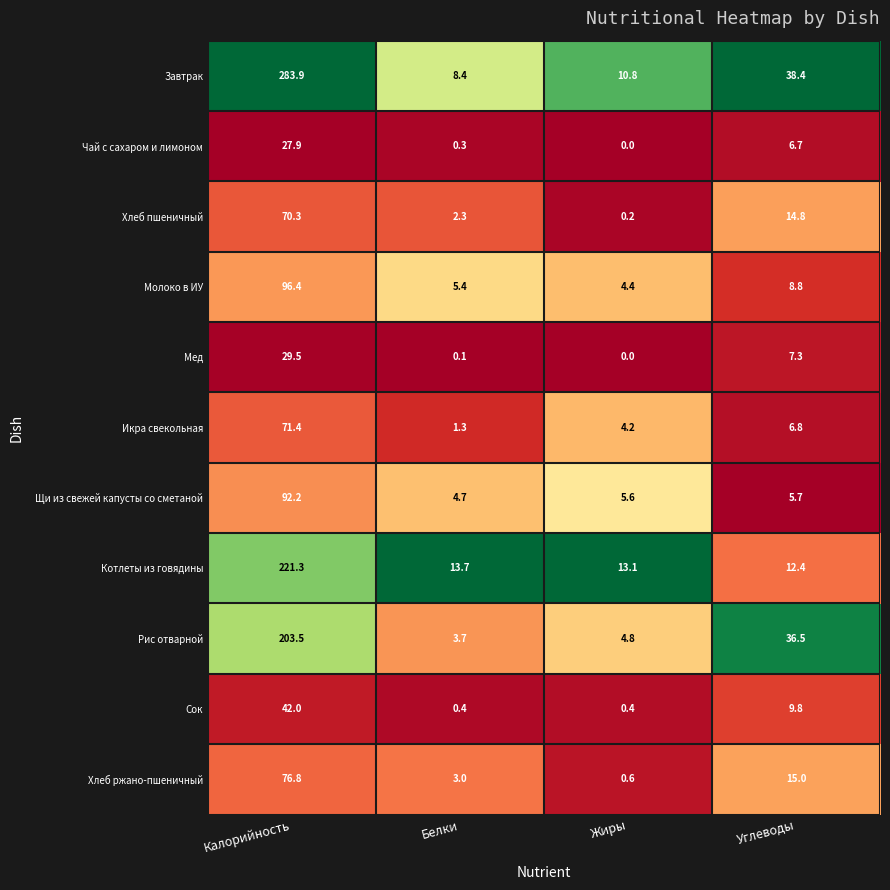

What is the approximate value of Хлеб пшеничный at Углеводы?

14.8